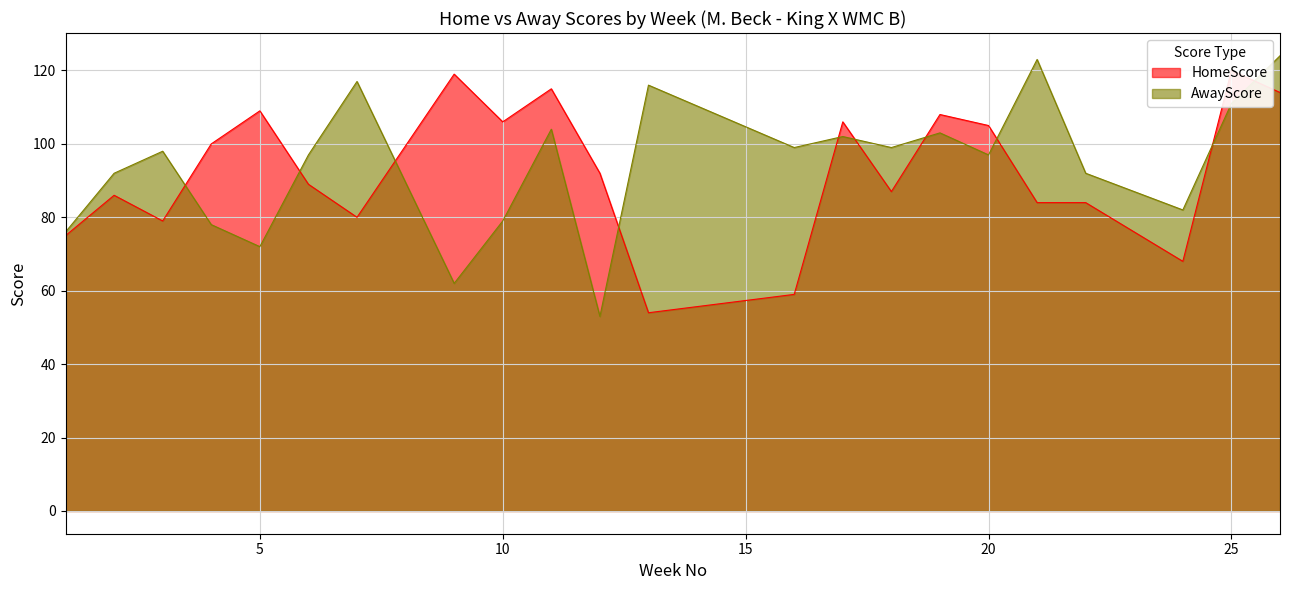

The AwayScore series shows 43 at 1. True or false?

False